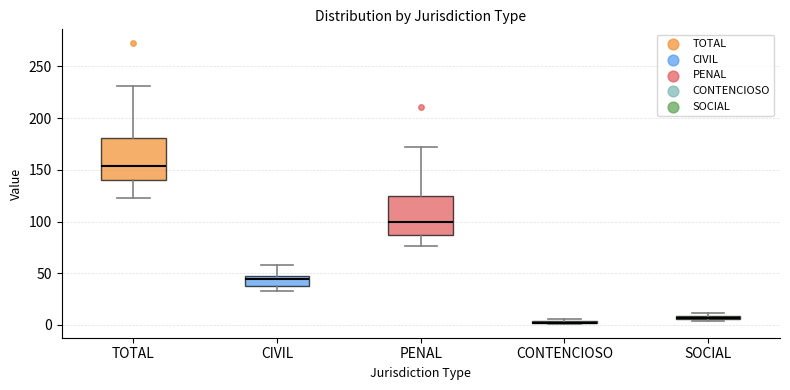

Where does the lower whisker of the box for TOTAL end on the y-axis? The values are not printed on the chart, so give them approximately, as read against the axis.

125